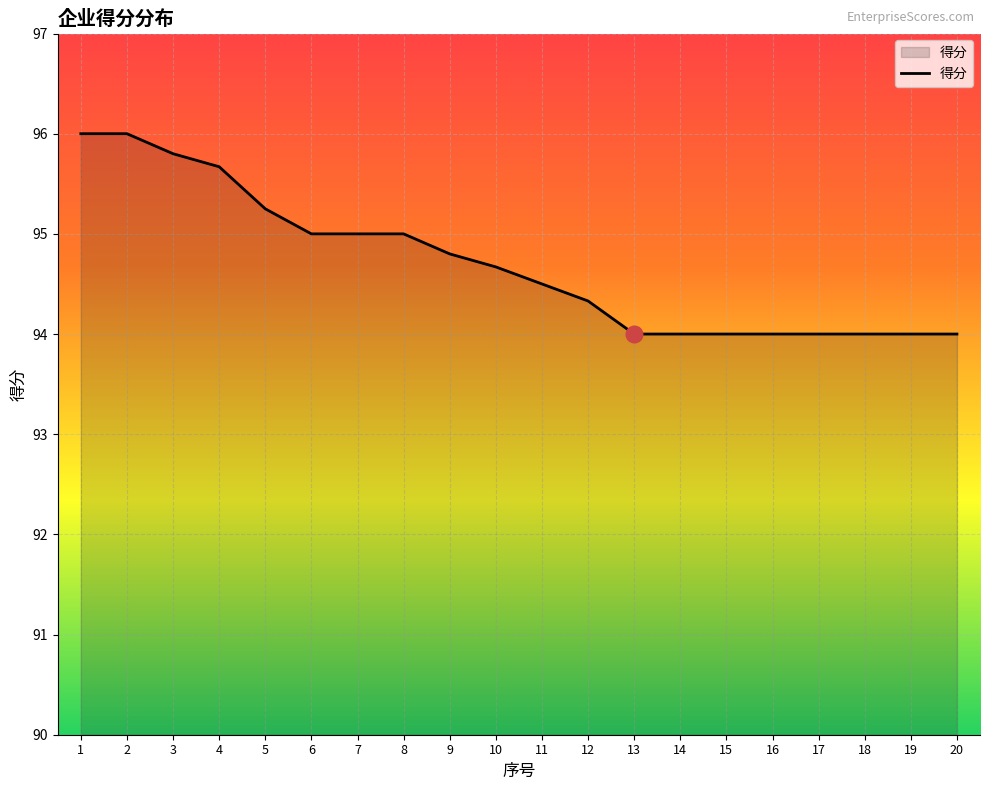

What is the maximum value shown in the chart?

96.0